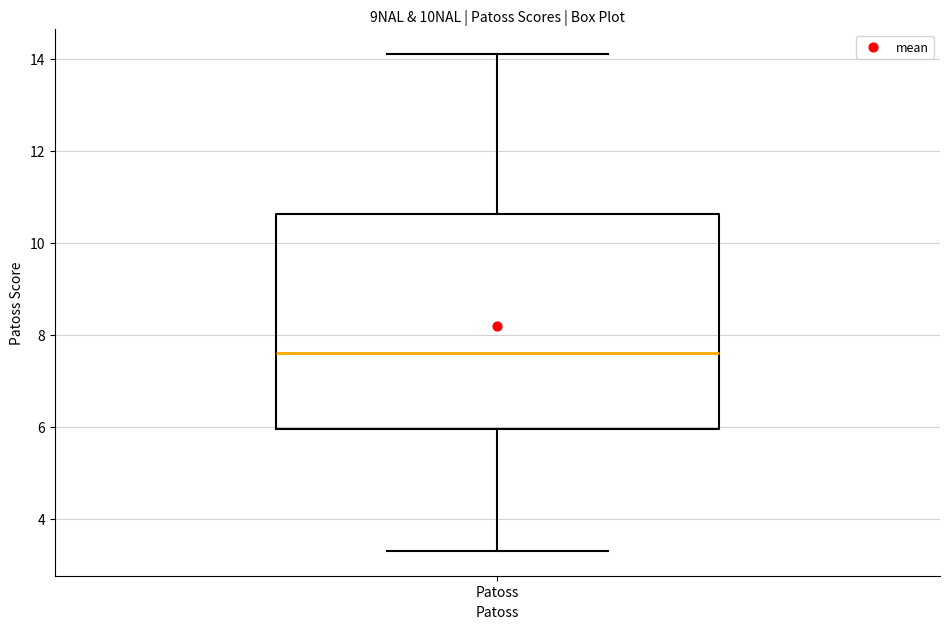

Read this box plot against the y-axis: the position of the median line, the range covered by the box, and the ends of both whiskers. The values are not printed on the chart, so give them approximately, as read against the axis.

median 7.6, box 6.0 to 10.6, whiskers 3.4 to 14.2